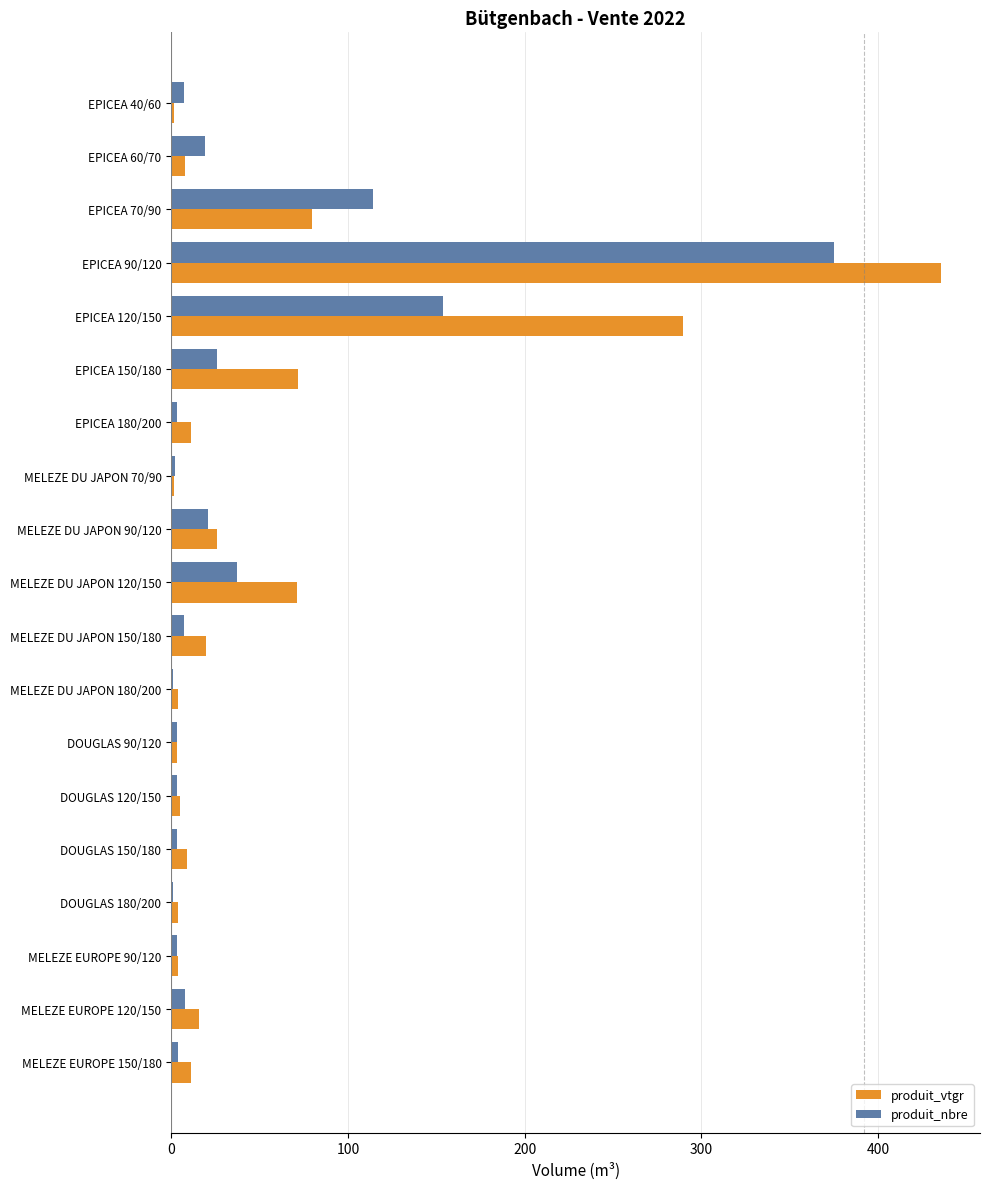

What is the maximum value for produit_vtgr?

435.9